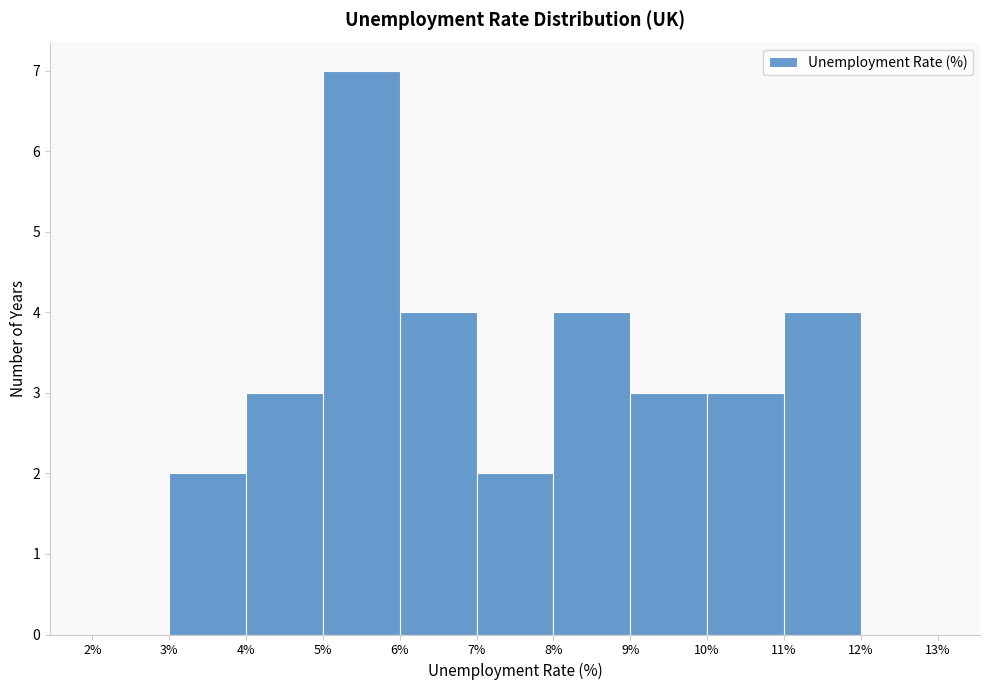

How tall is the bar that spans 7% to 8% on the x-axis? The values are not printed on the chart, so give them approximately, as read against the axis.

2